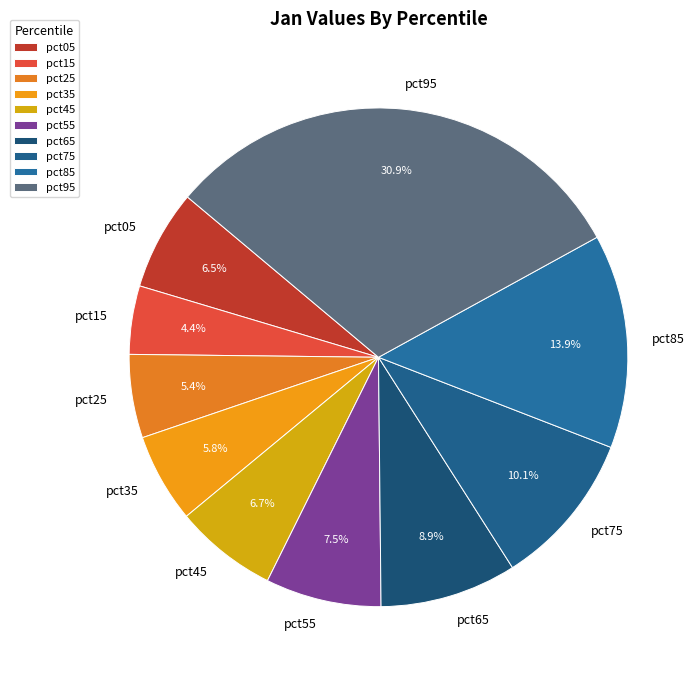

To the nearest percent, what is the difference between the largest and smallest slice percentages?

26%